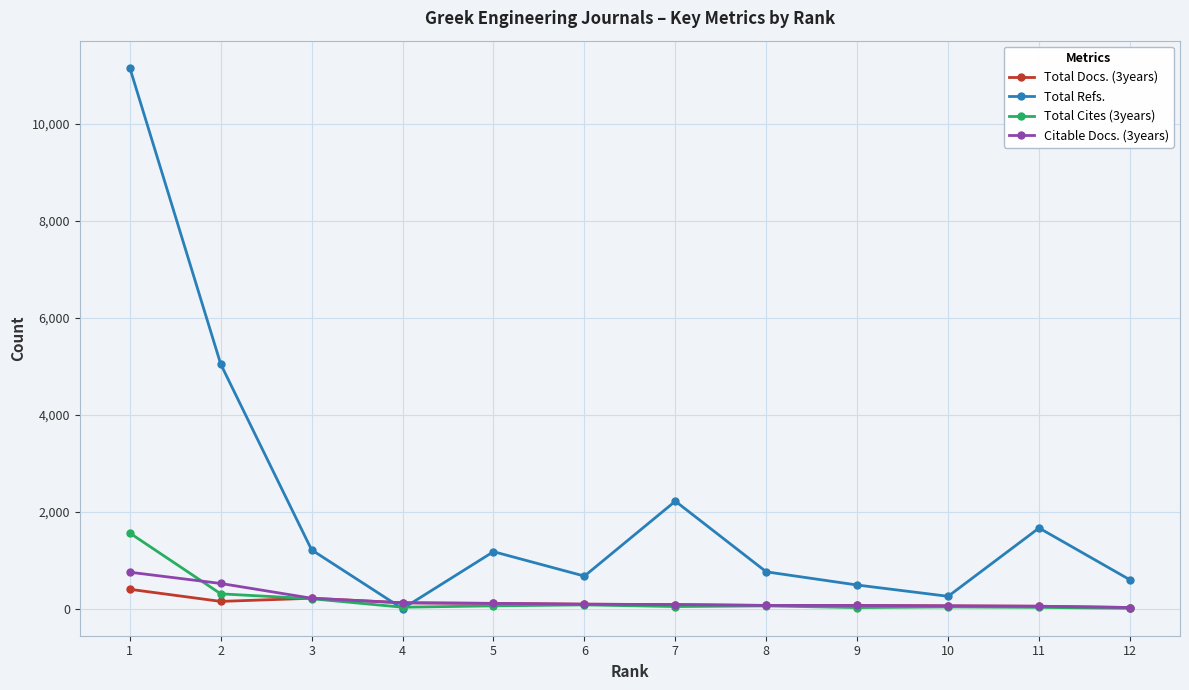

Rank the series by their maximum value, from highest to lowest.

Total Refs., Total Cites (3years), Citable Docs. (3years), Total Docs. (3years)